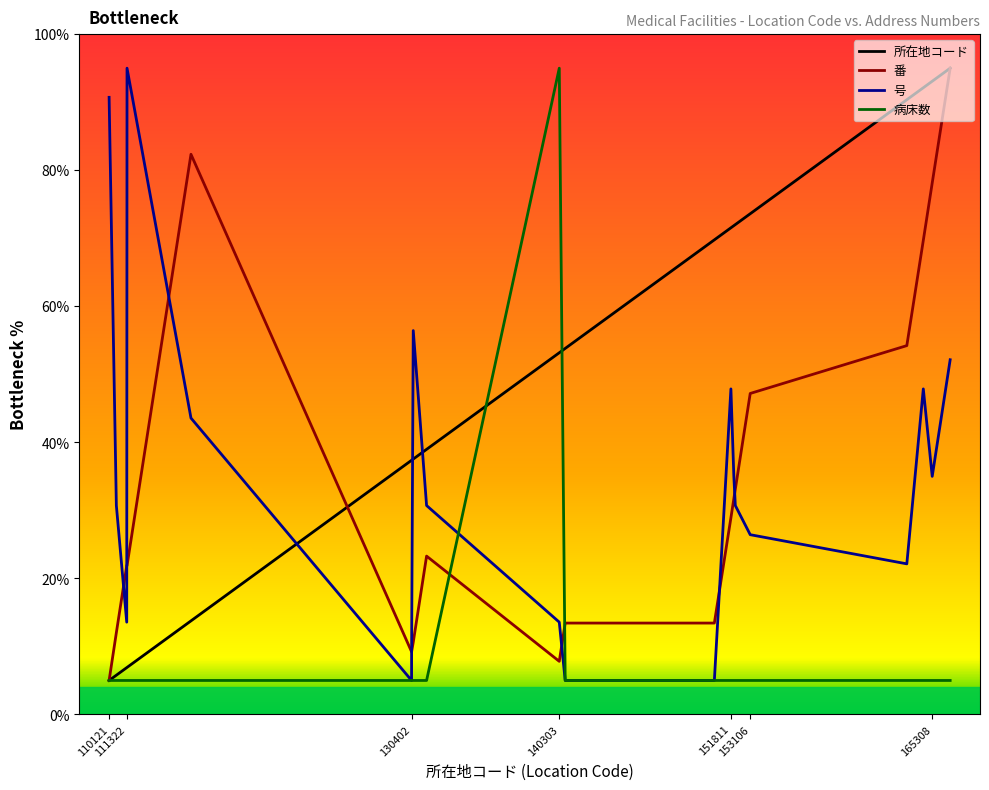

What is the maximum value for 所在地コード?

95.0